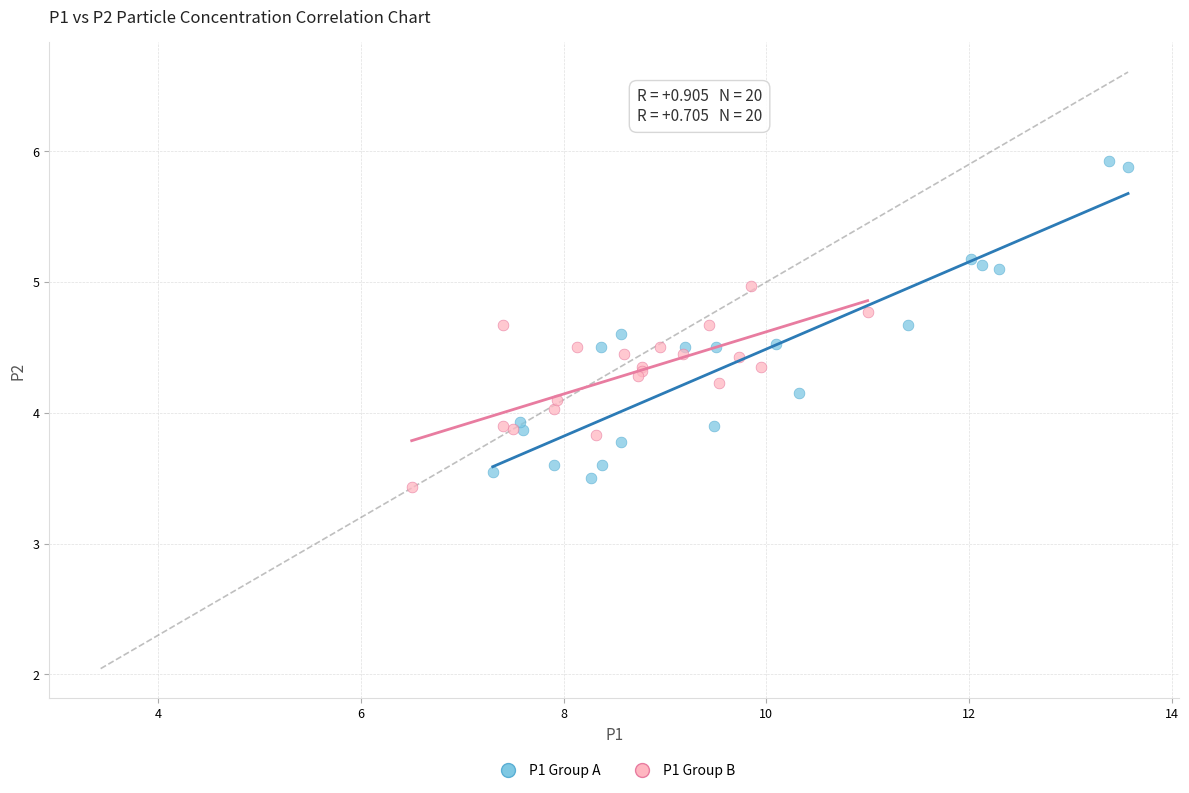

Which series reaches the maximum Y coordinate?

P1 Group A